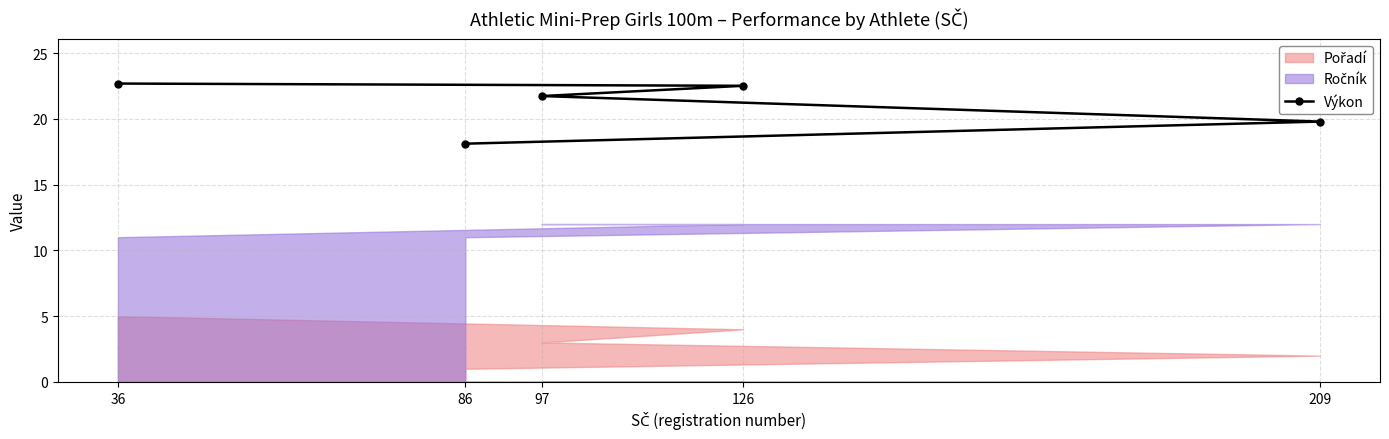

Where does the Výkon series first go above 21?

36